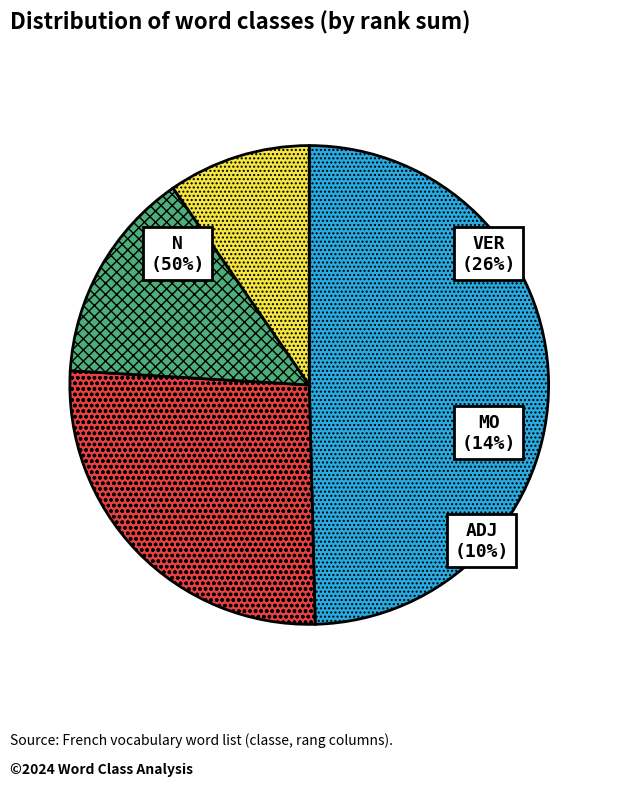

What is the change in value from 4 to 14?

+139